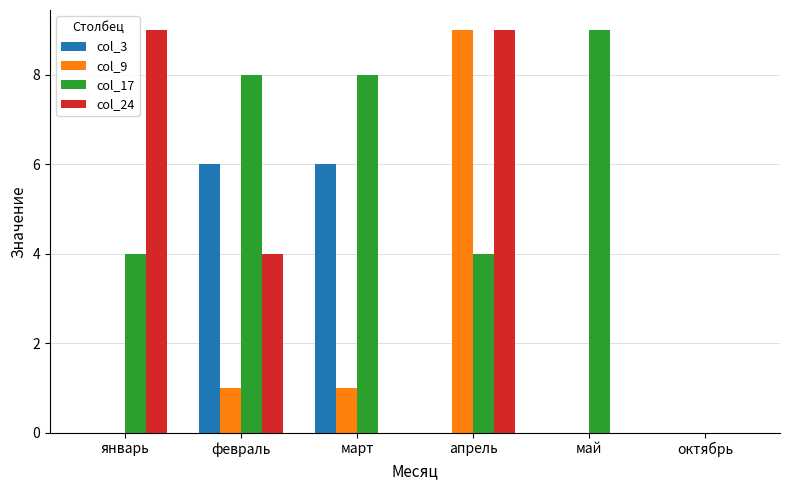

How many values in col_17 are above zero?

5